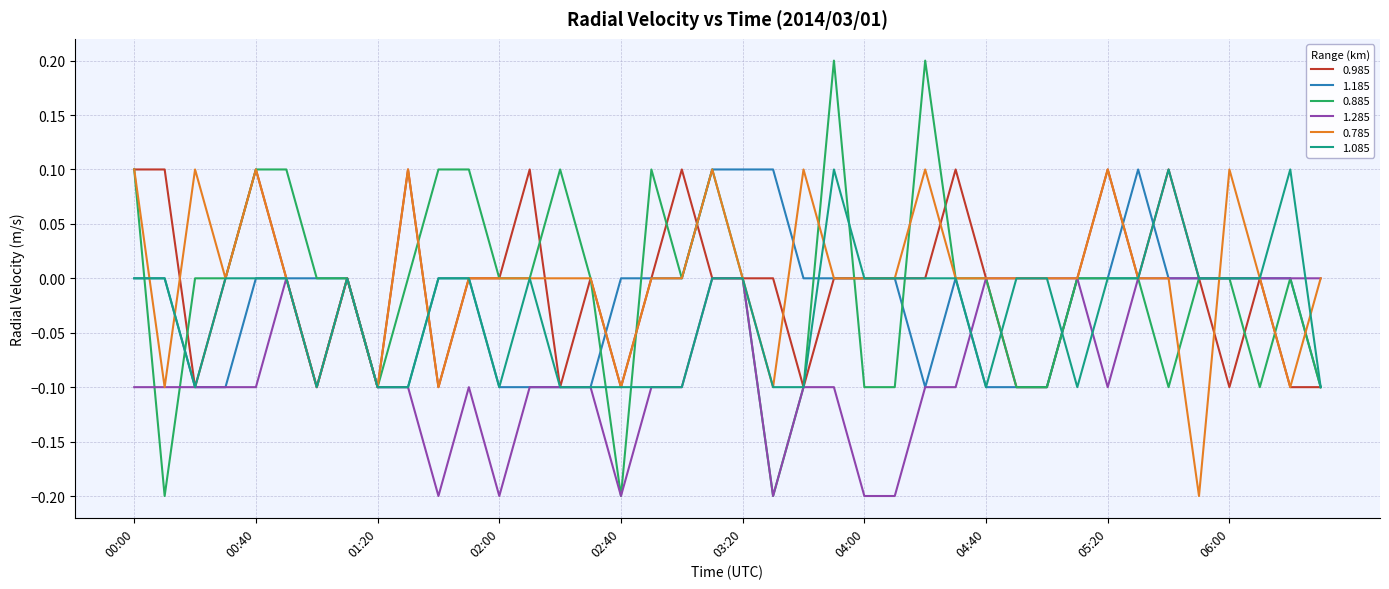

Reading right to left, transcribe all the data shown in this chart.

0.985: -0.1	-0.1	-0.0	-0.1	0.0	0.1	0.0	0.1	-0.0	-0.1	-0.1	0.0	0.1	0.0	0.0	0.0	0.0	-0.1	0.0	0.0	-0.0	0.1	0.0	-0.1	0.0	-0.1	0.1	-0.0	0.0	-0.1	0.1	-0.1	-0.0	-0.1	-0.0	0.1	0.0	-0.1	0.1	0.1
1.185: -0.1	-0.0	-0.0	0.0	0.0	0.0	0.1	0.0	-0.0	-0.1	-0.1	-0.1	0.0	-0.1	0.0	0.0	0.0	-0.0	0.1	0.1	0.1	-0.0	-0.0	0.0	-0.1	-0.1	-0.1	-0.1	0.0	-0.0	-0.1	-0.1	-0.0	0.0	0.0	-0.0	-0.1	-0.1	-0.0	0.0
0.885: -0.1	0.0	-0.1	0.0	-0.0	-0.1	0.0	0.0	-0.0	-0.1	-0.1	0.0	-0.0	0.2	-0.1	-0.1	0.2	-0.1	-0.2	0.0	0.1	-0.0	0.1	-0.2	-0.0	0.1	0.0	0.0	0.1	0.1	0.0	-0.1	-0.0	-0.0	0.1	0.1	0.0	0.0	-0.2	0.1
1.285: -0.0	-0.0	-0.0	-0.0	-0.0	-0.0	-0.0	-0.1	-0.0	-0.0	-0.0	0.0	-0.1	-0.1	-0.2	-0.2	-0.1	-0.1	-0.2	-0.0	-0.0	-0.1	-0.1	-0.2	-0.1	-0.1	-0.1	-0.2	-0.1	-0.2	-0.1	-0.1	-0.0	-0.1	-0.0	-0.1	-0.1	-0.1	-0.1	-0.1
0.785: -0.0	-0.1	0.0	0.1	-0.2	0.0	0.0	0.1	-0.0	-0.0	-0.0	0.0	-0.0	0.1	0.0	0.0	0.0	0.1	-0.1	0.0	0.1	0.0	0.0	-0.1	0.0	0.0	0.0	0.0	0.0	-0.1	0.1	-0.1	0.0	-0.1	-0.0	0.1	0.0	0.1	-0.1	0.1
1.085: -0.1	0.1	0.0	-0.0	0.0	0.1	-0.0	-0.0	-0.1	-0.0	0.0	-0.1	-0.0	-0.0	-0.0	-0.0	0.1	-0.1	-0.1	-0.0	-0.0	-0.1	-0.1	-0.1	-0.1	-0.1	-0.0	-0.1	-0.0	-0.0	-0.1	-0.1	-0.0	-0.1	0.0	-0.0	0.0	-0.1	0.0	0.0